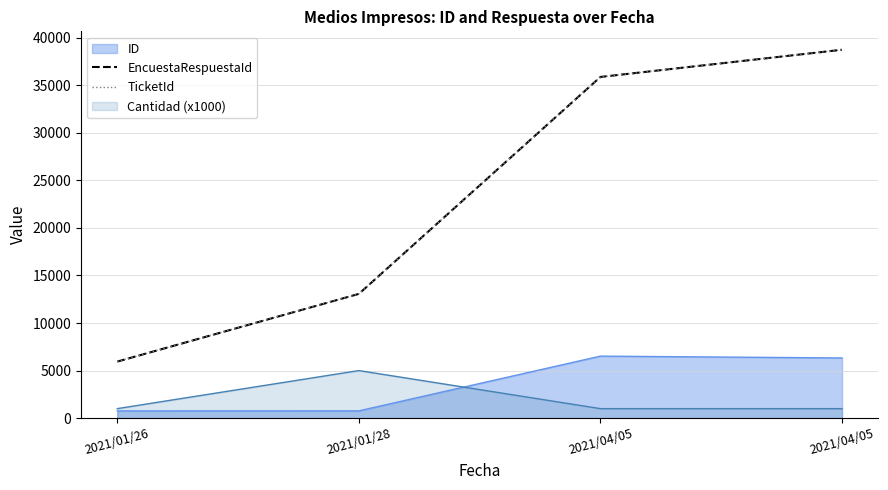

Does the chart display data point markers on the line(s)?

No